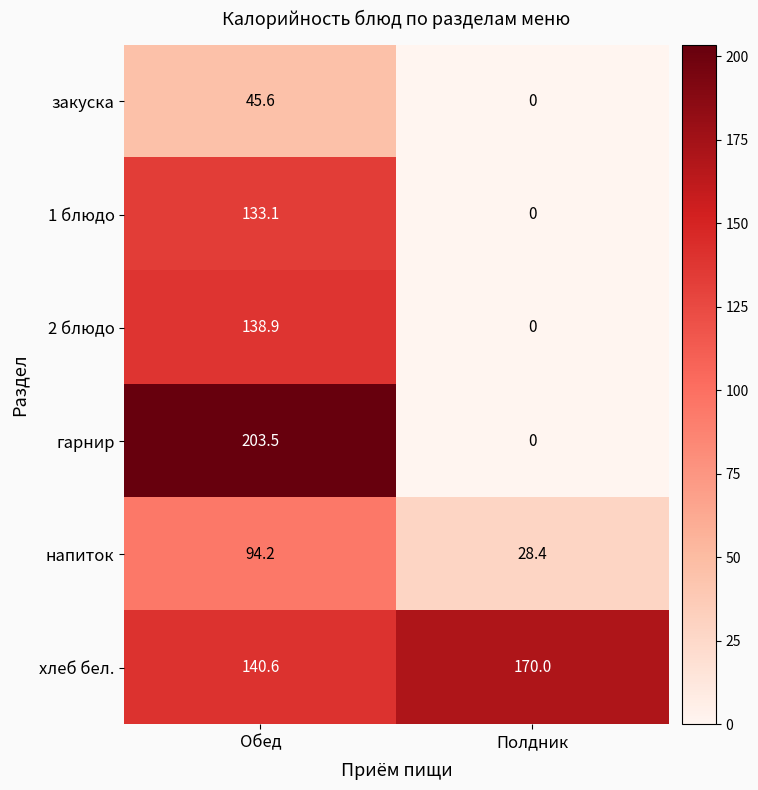

Count the number of data series in this chart.

6